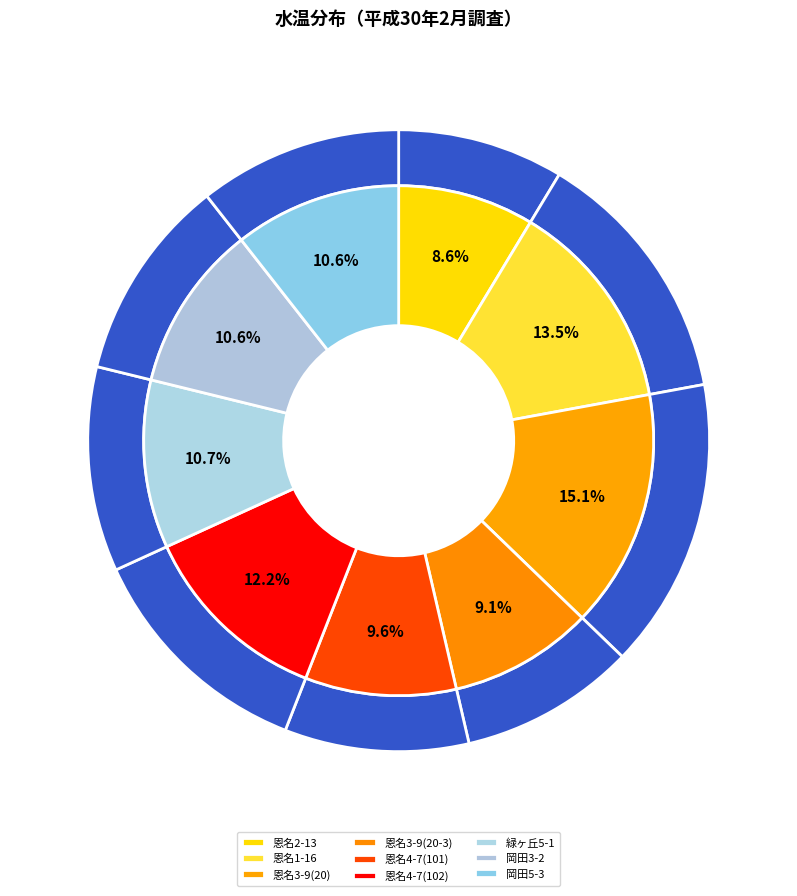

What is the smallest slice in the pie chart?

恩名2-13